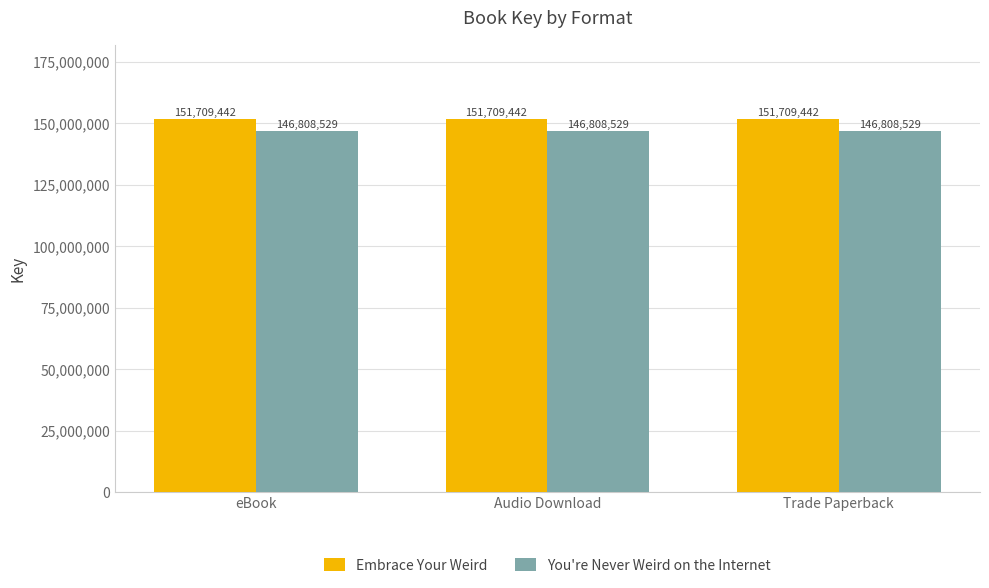

What is the value of the You're Never Weird on the Internet bar at the 1st from the left?

146808529